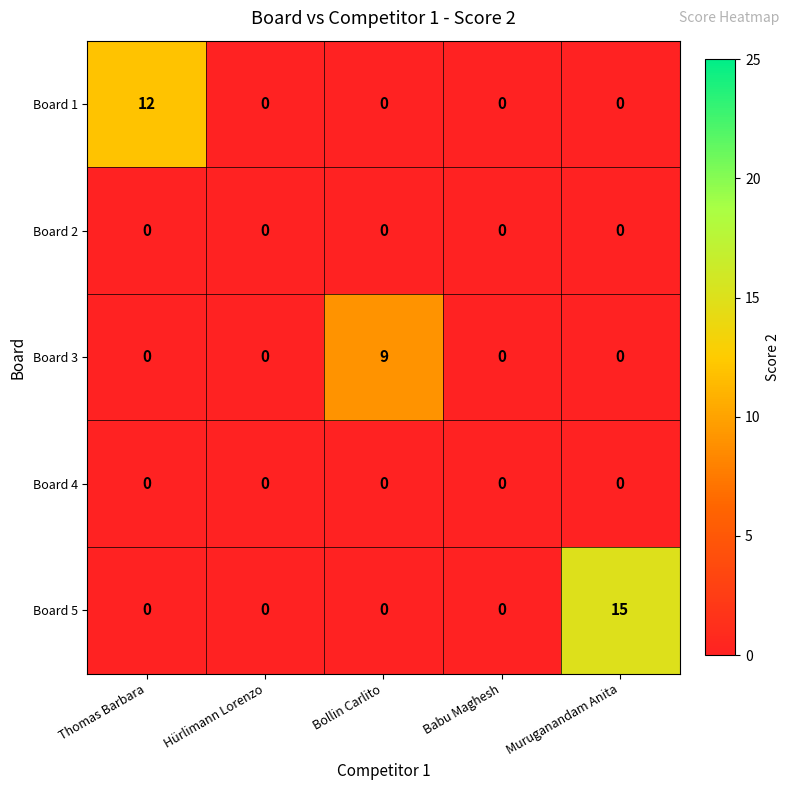

What is the maximum value shown in the chart?

15